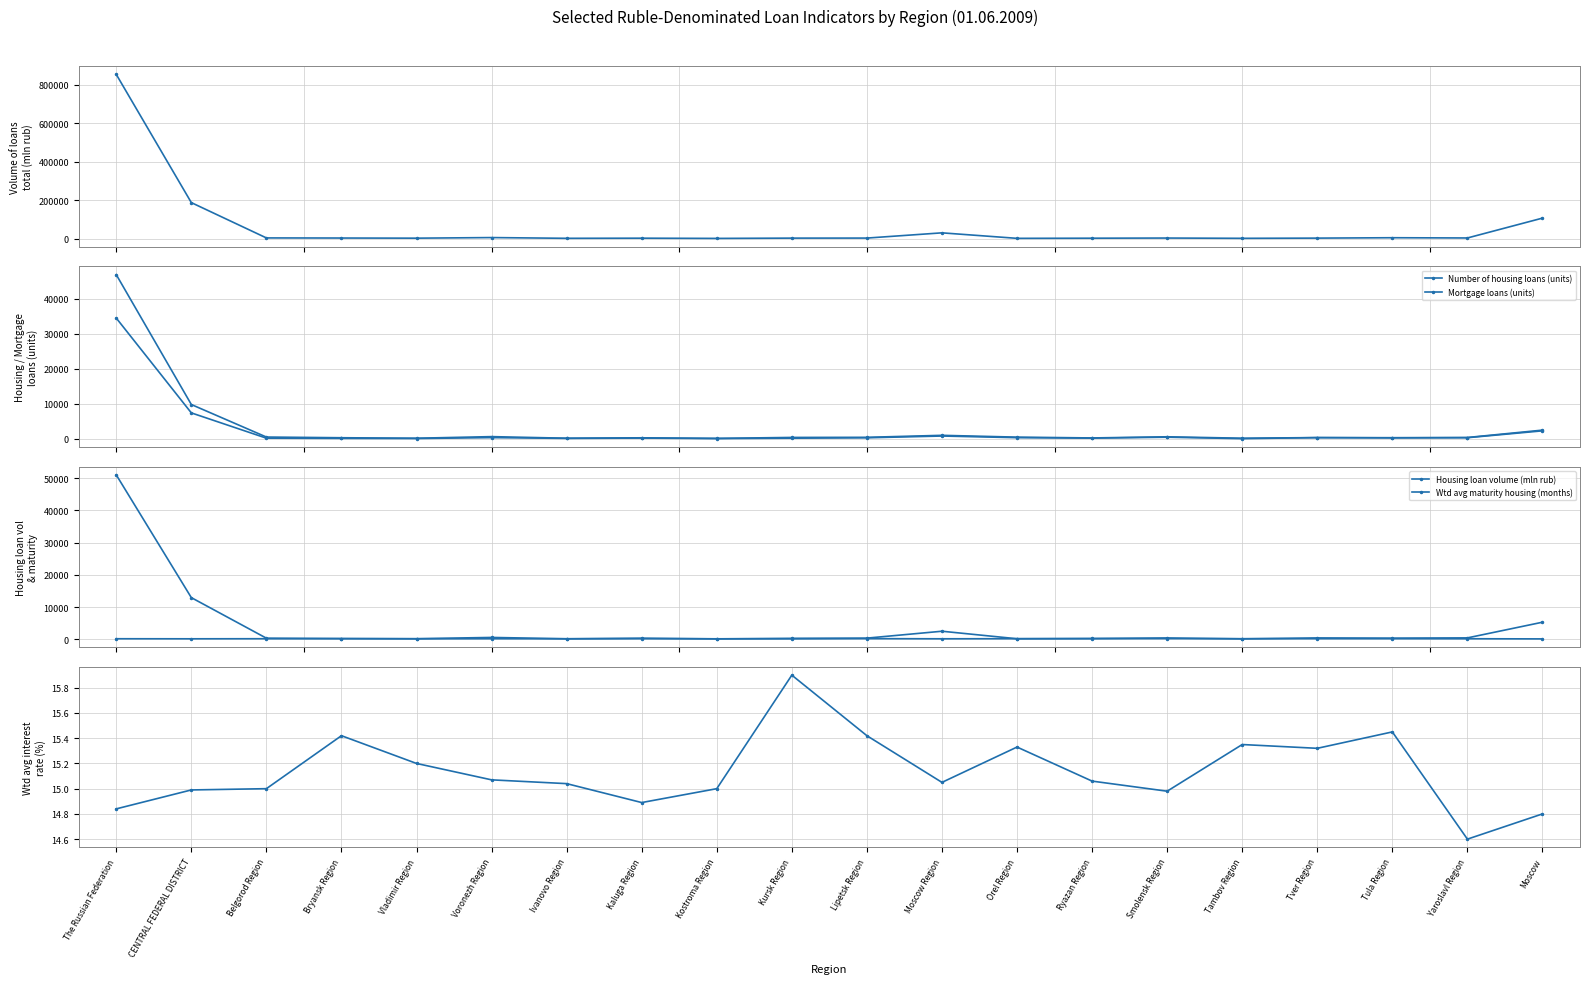

True or false: Housing loan volume (mln rub) and Wtd avg interest rate housing (%) cross at least once.

False